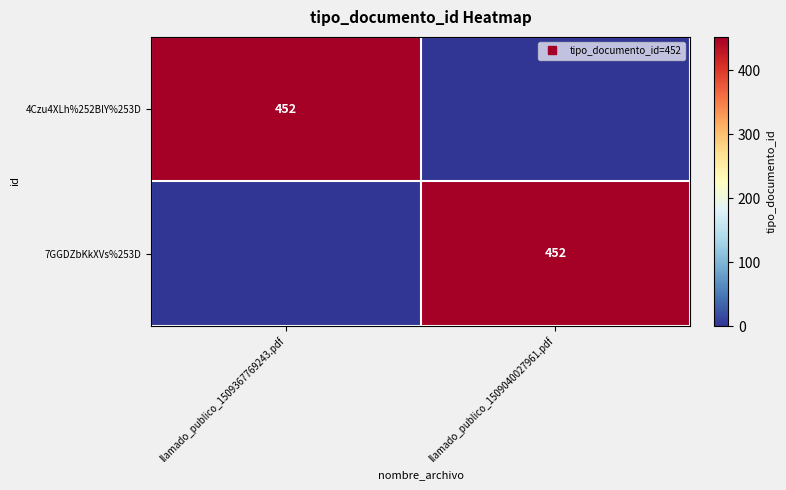

Is the value of 7GGDZbKkXVs%253D at llamado_publico_1509367769243.pdf greater than the value of 4Czu4XLh%252BlY%253D at llamado_publico_1509367769243.pdf?

No